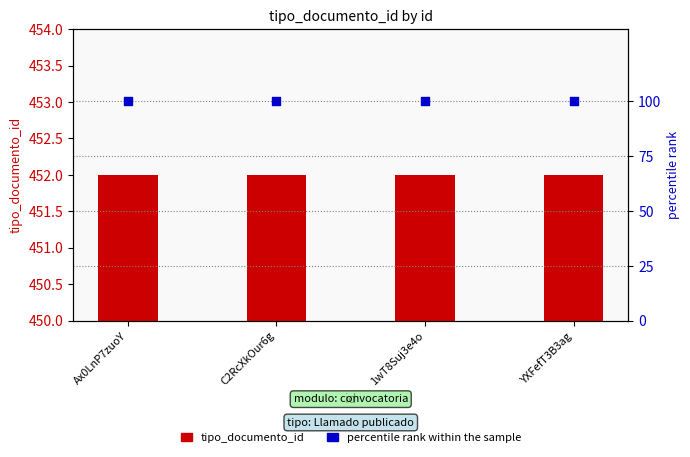

Which series has the largest total across all categories?

tipo_documento_id